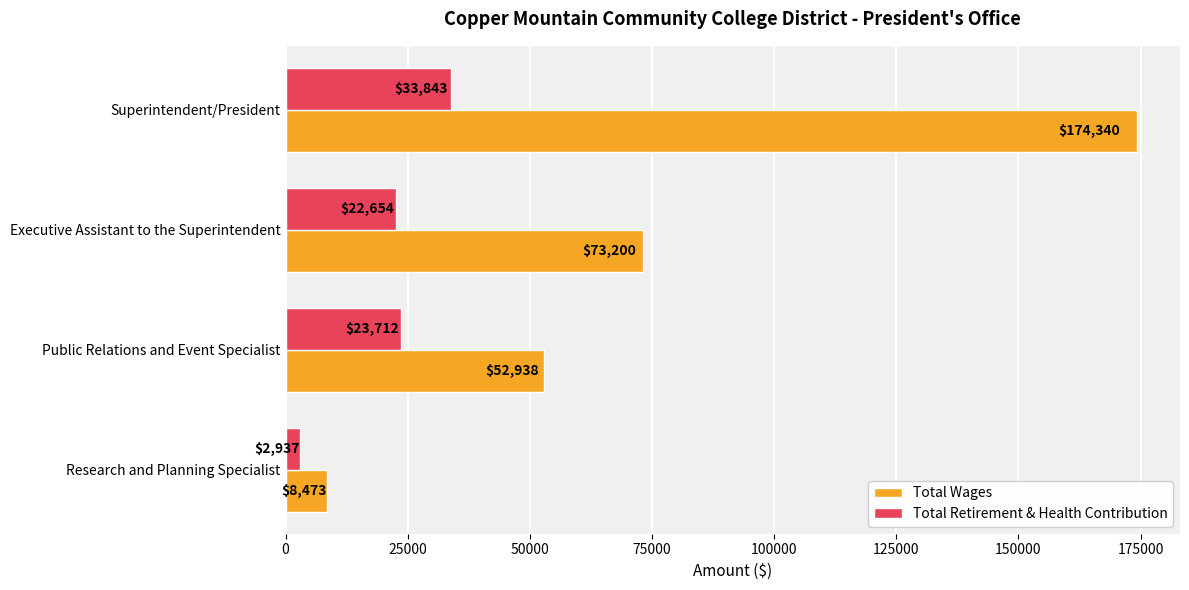

What is the sum of all Total Wages values?

308951